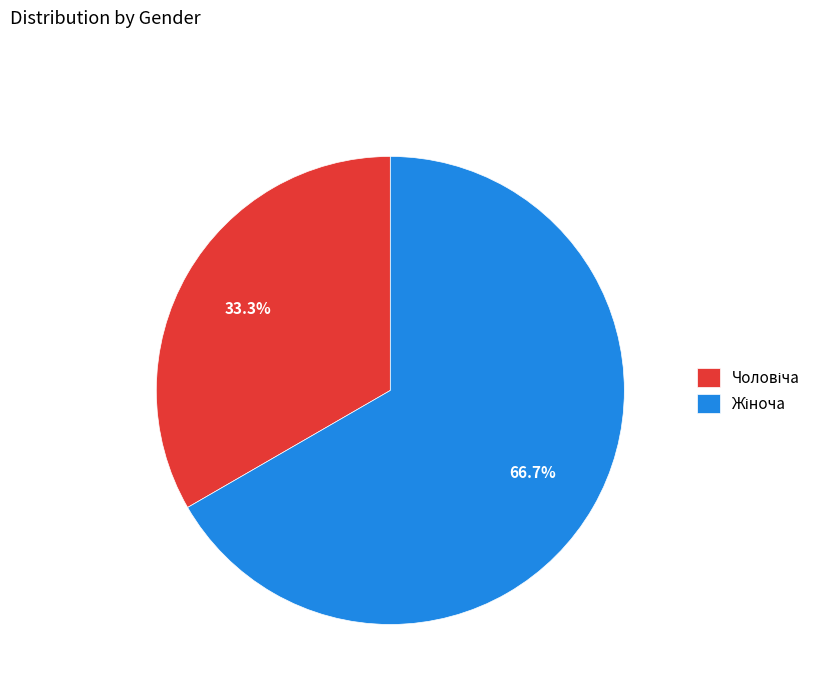

How many segments does this pie chart have?

2